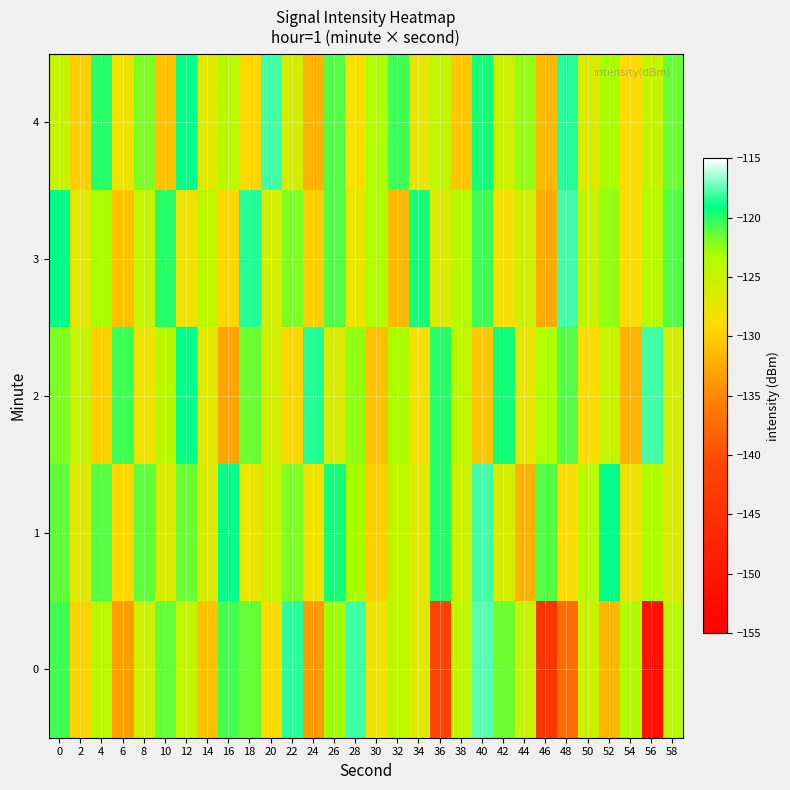

Which has a higher value, 56 or 46?

46